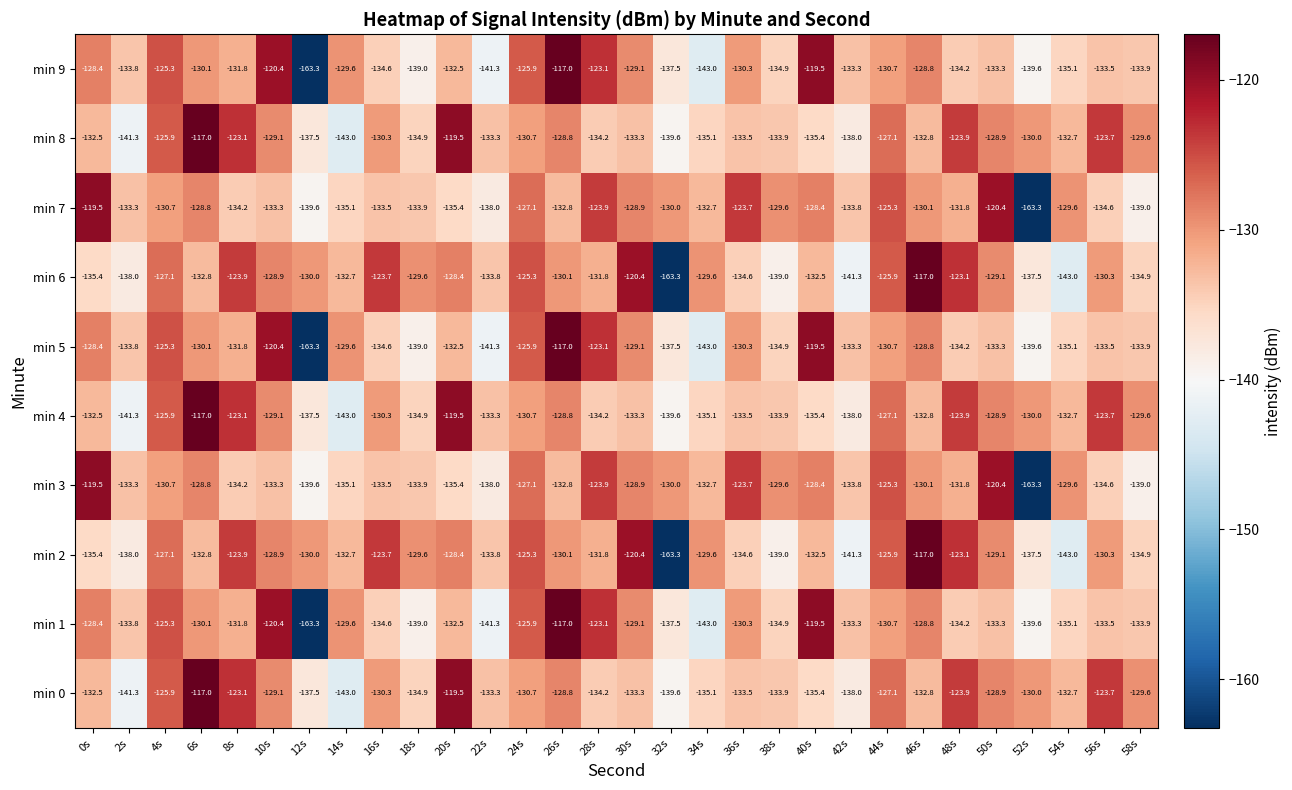

Which category has the highest value in the min 0 series?

6s